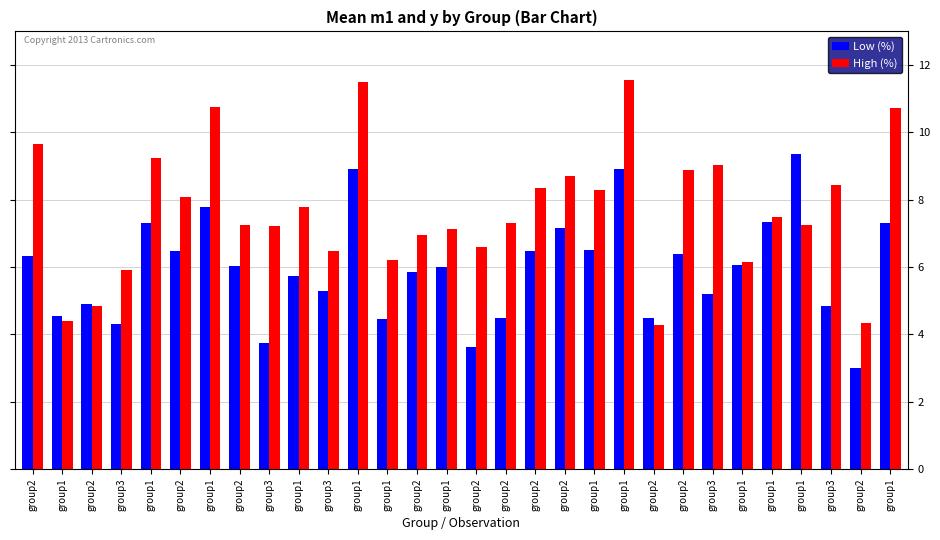

List the labels in order of Low (%) value, largest first.

group1, group1, group1, group1, group1, group1, group1, group2, group1, group2, group2, group2, group2, group1, group2, group1, group2, group1, group3, group3, group2, group3, group1, group2, group2, group1, group3, group3, group2, group2